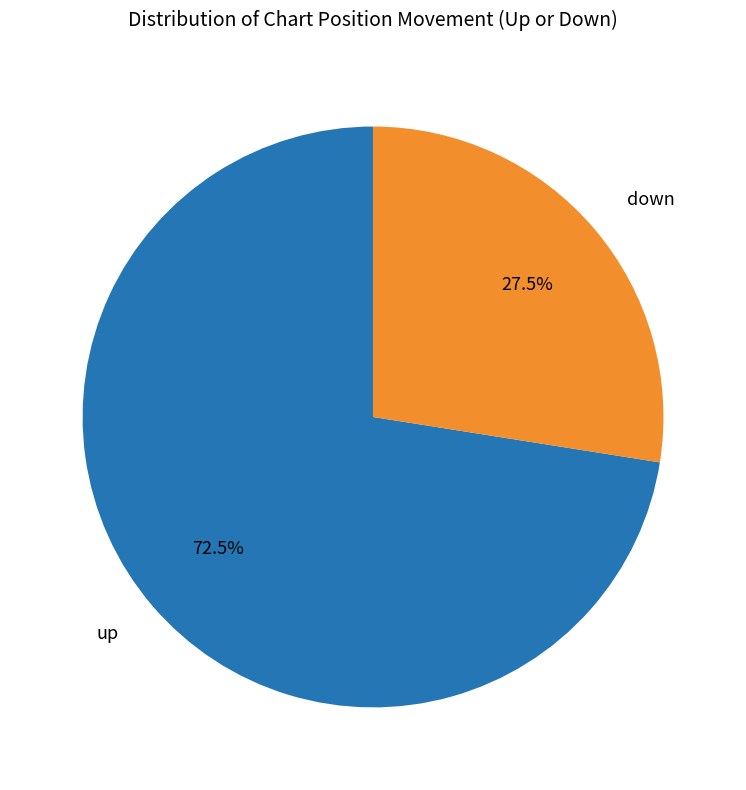

How many segments does this pie chart have?

2